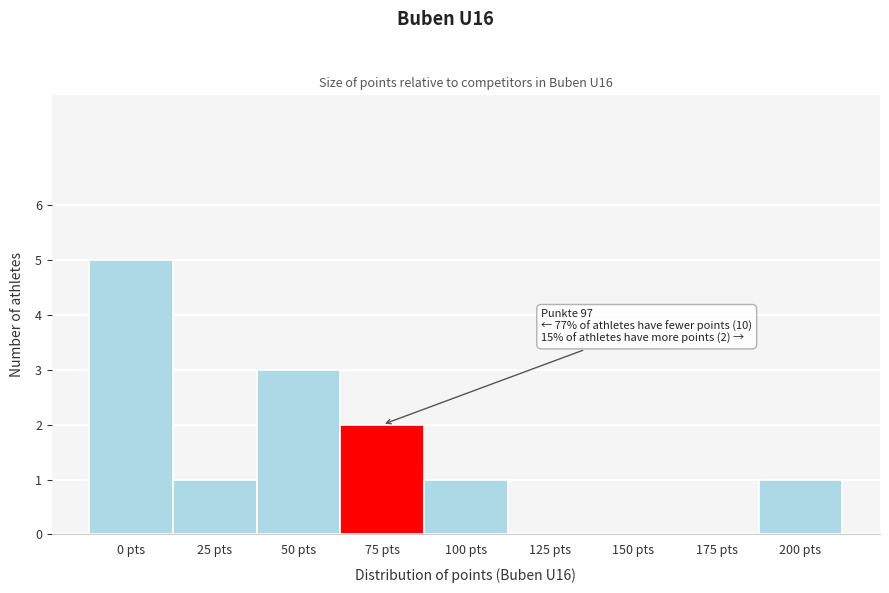

Reading right to left, list all the values displayed in this chart.

200 pts=1	175 pts=0	150 pts=0	125 pts=0	100 pts=1	75 pts=2	50 pts=3	25 pts=1	0 pts=5